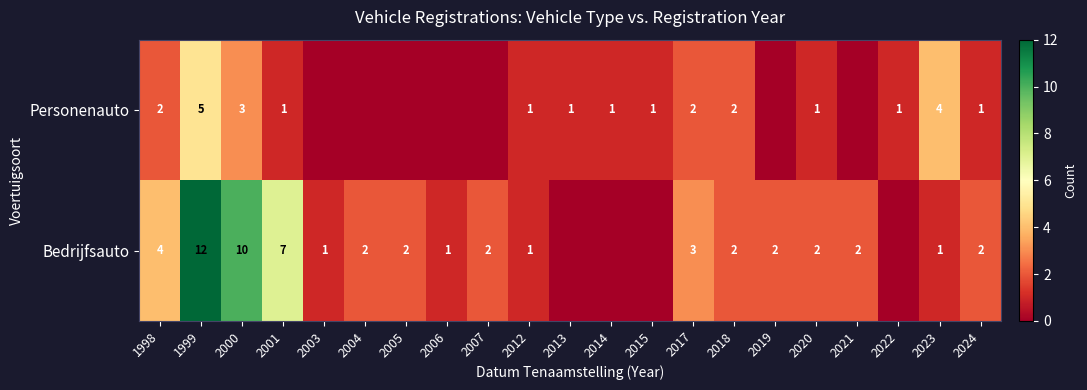

Is it true that Personenauto equals 7 at 1999?

False